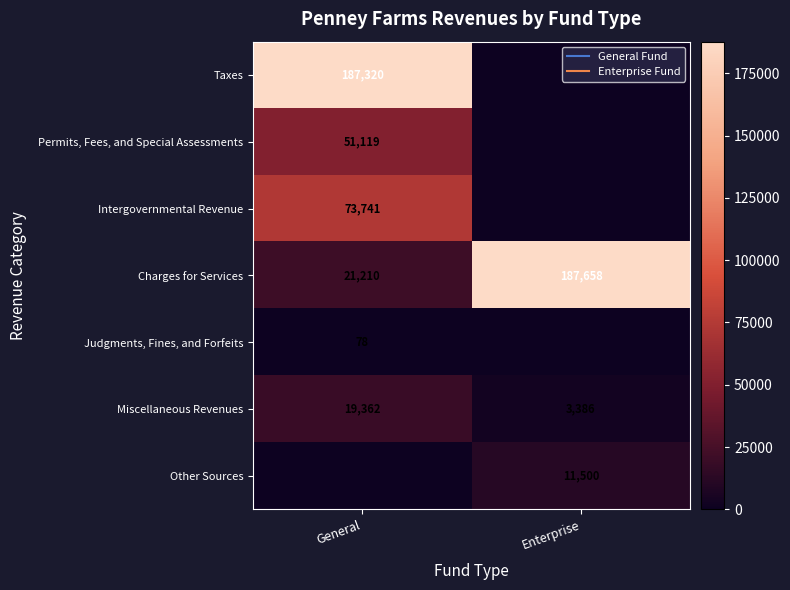

What is the difference between the Permits, Fees, and Special Assessments values at General and Enterprise?

51119